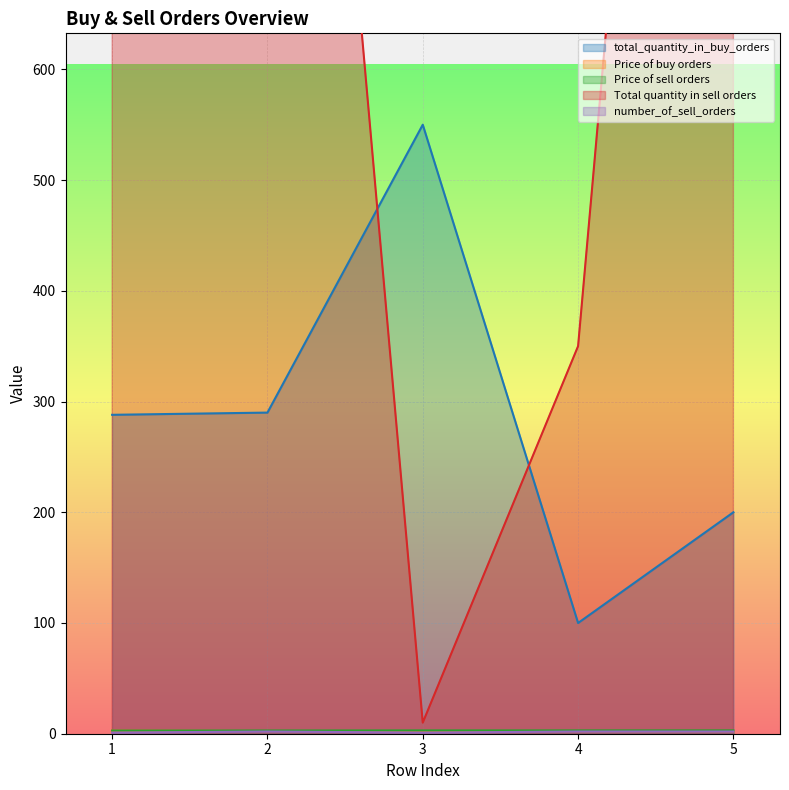

True or false: total_quantity_in_buy_orders has a value of 92.1 at 1.

False